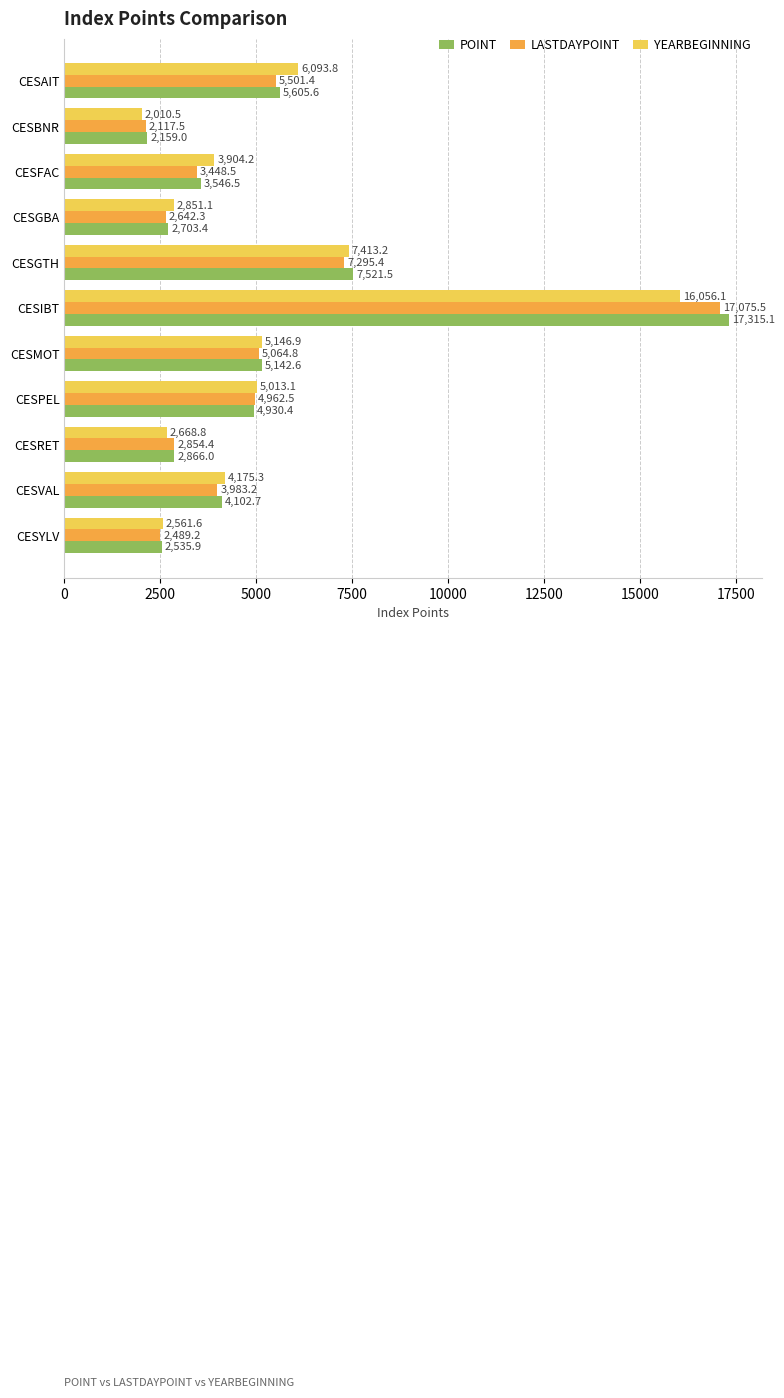

Rank the categories by LASTDAYPOINT value from lowest to highest.

CESBNR, CESYLV, CESGBA, CESRET, CESFAC, CESVAL, CESPEL, CESMOT, CESAIT, CESGTH, CESIBT